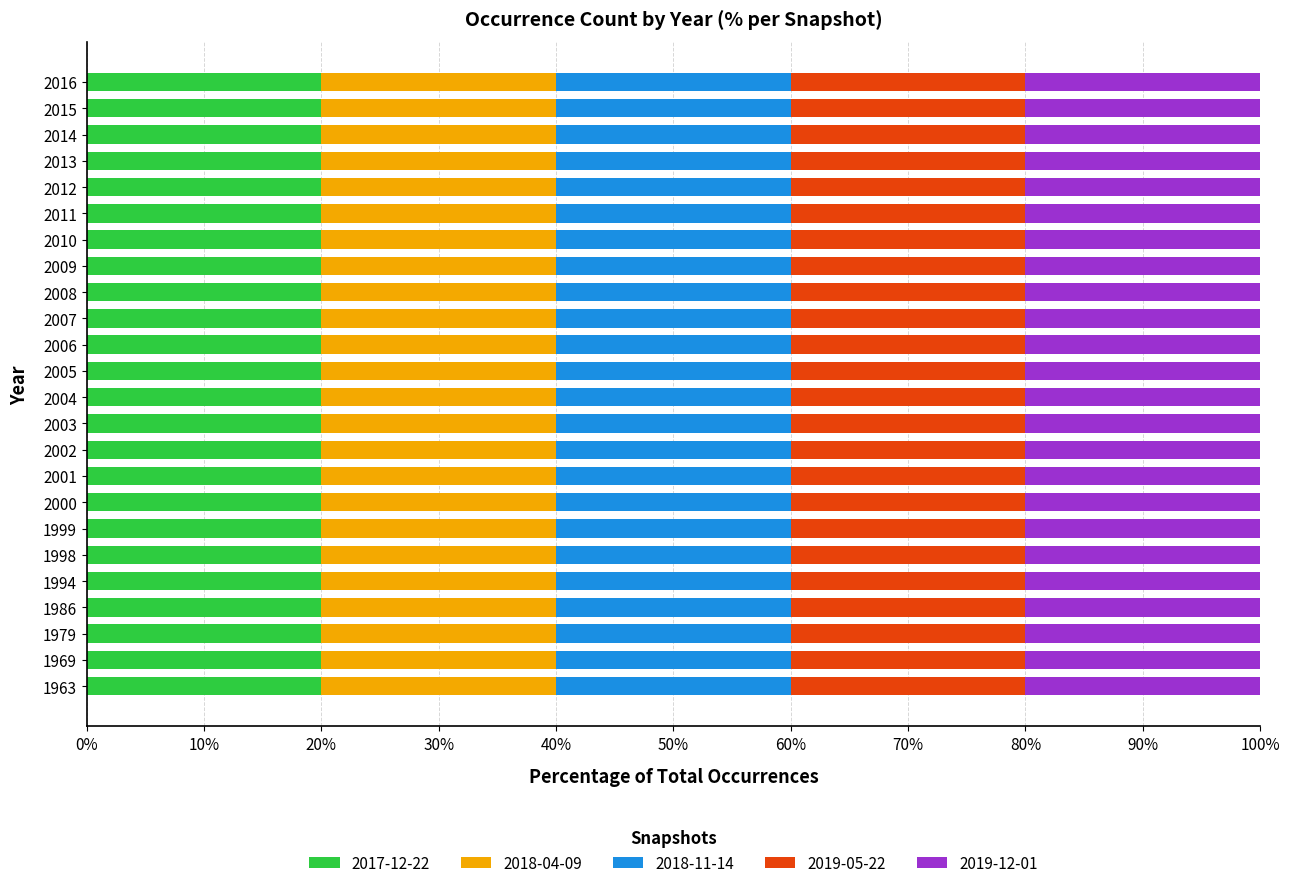

At which category does the chart reach its minimum across all series?

1963